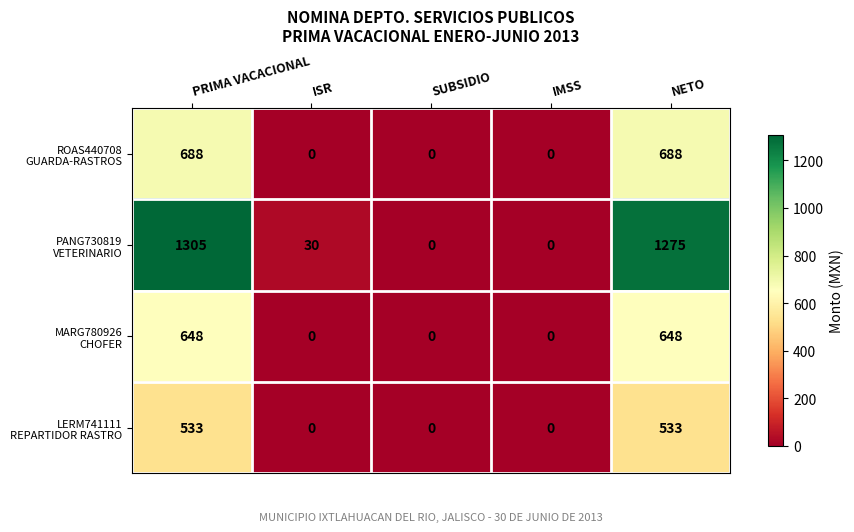

What is the total value across all series at ISR?

30